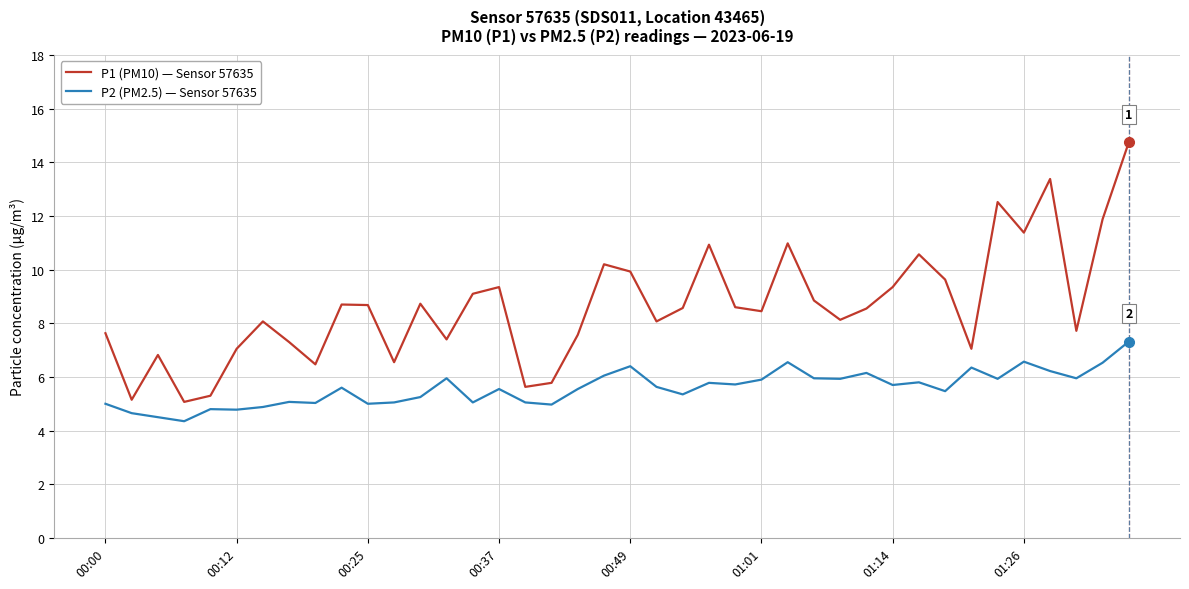

List the series in order of their peak value, highest first.

P1 (PM10) — Sensor 57635, P2 (PM2.5) — Sensor 57635